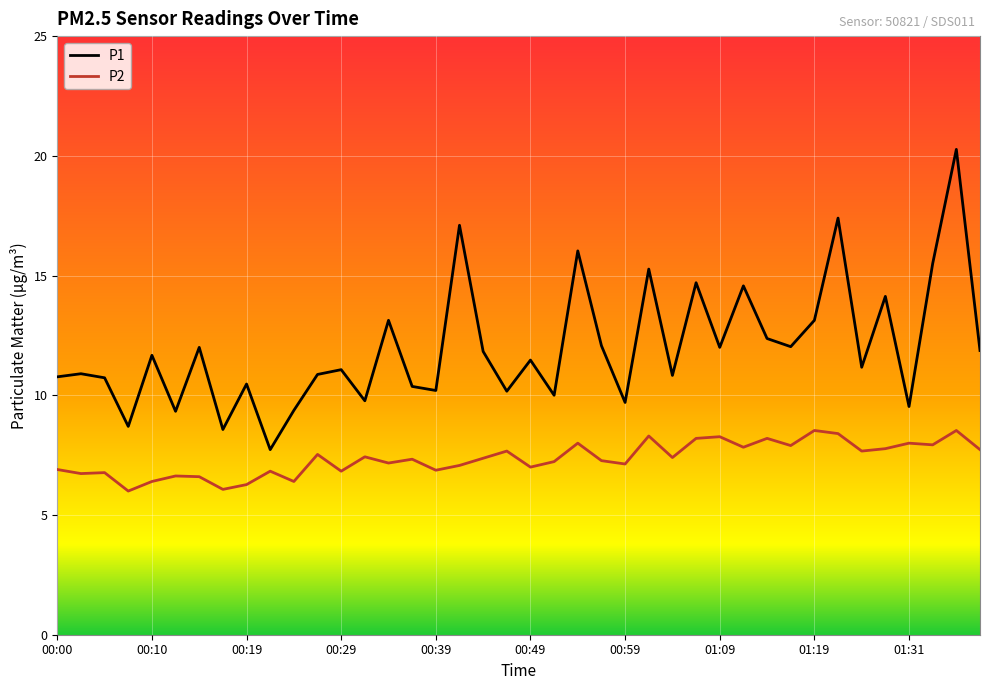

How many lines are shown in the chart?

2